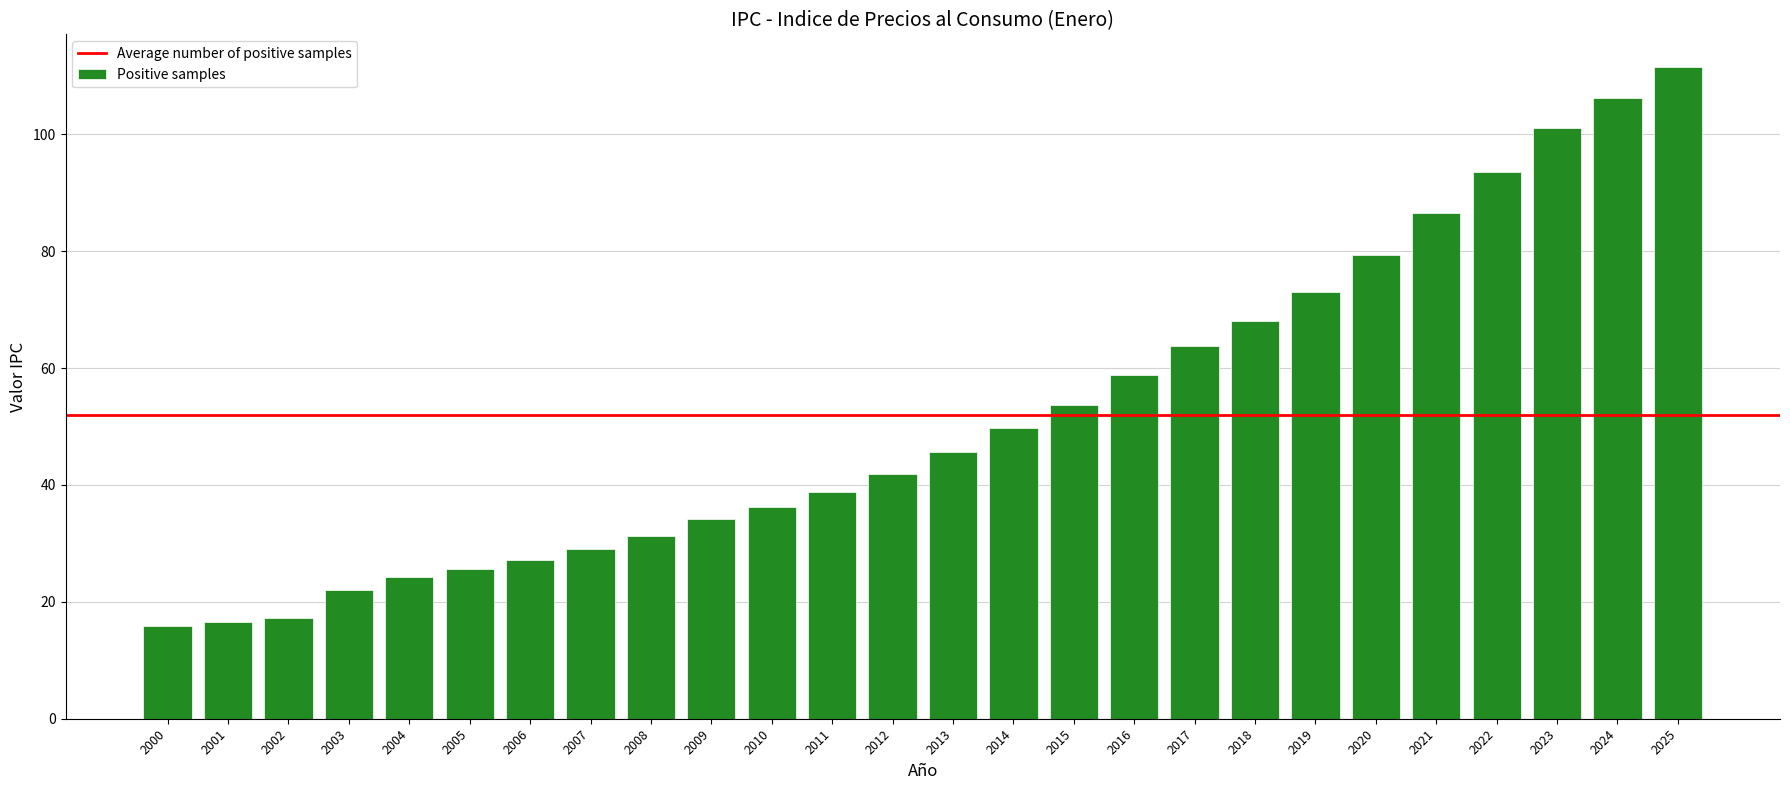

At which label does the data first exceed 45?

2013